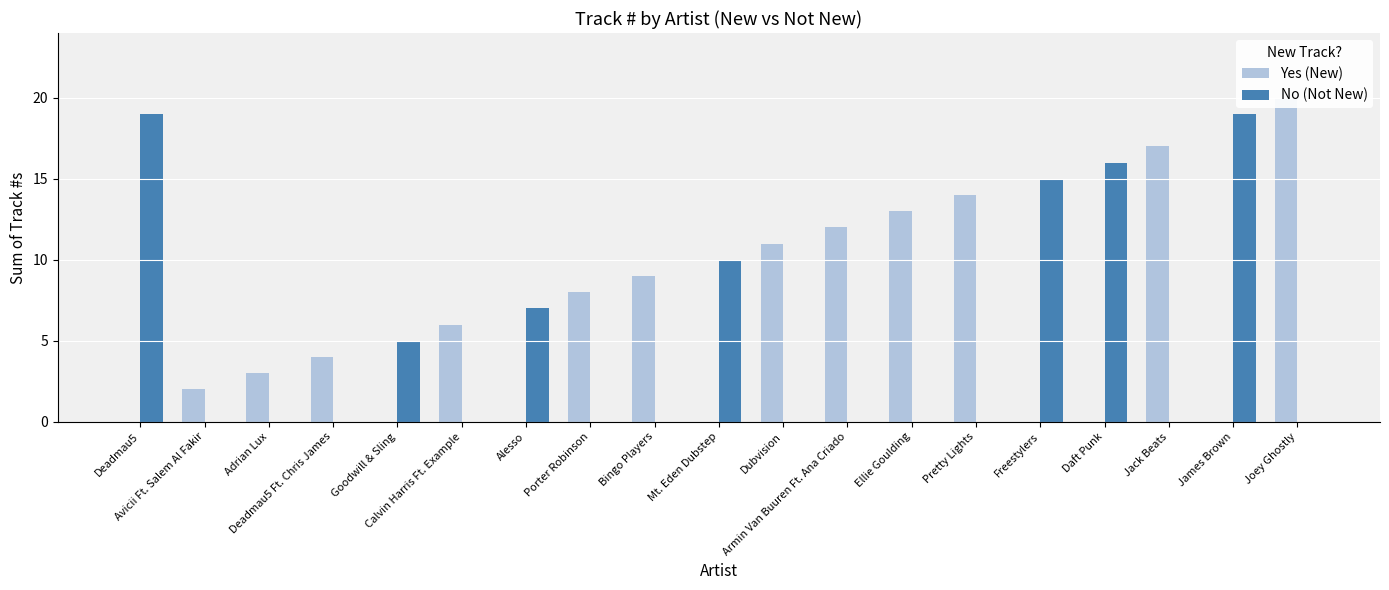

What is the difference between the highest and lowest values at James Brown?

19